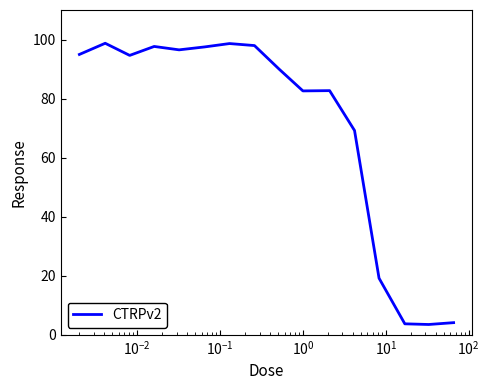

What is the minimum value shown in the chart?

3.5